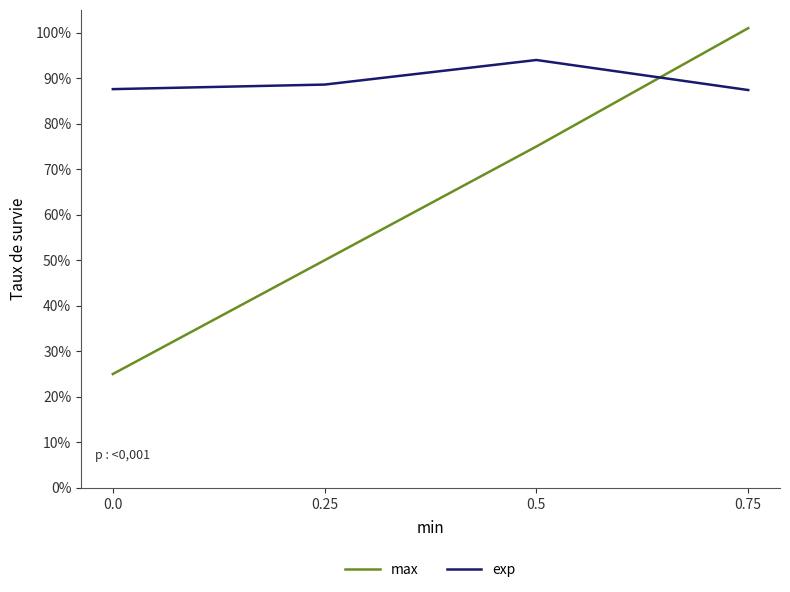

What is the difference between the max values at 0.5 and 0.0?

0.5